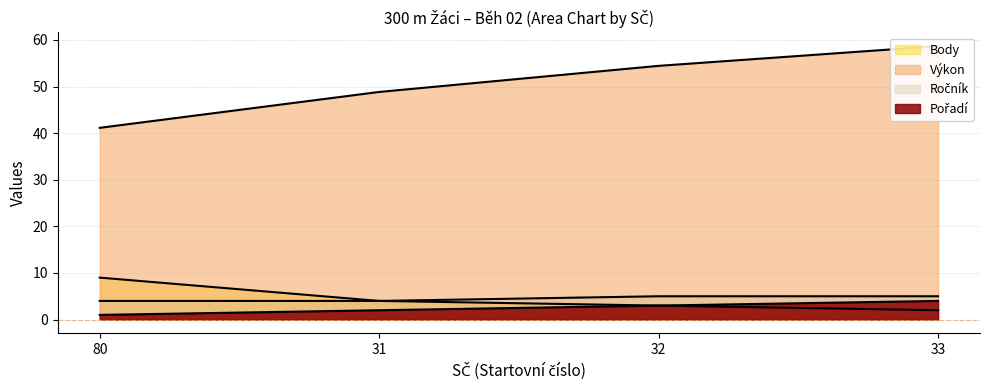

True or false: Ročník has more than 0 interior local peaks.

False